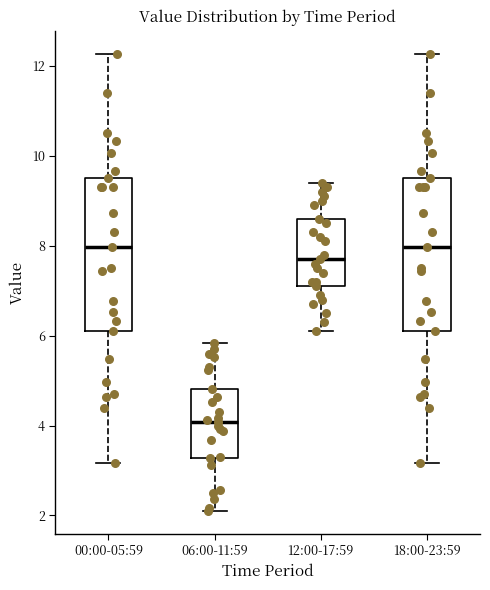

Where does the median line of the box for 06:00-11:59 sit on the y-axis? The values are not printed on the chart, so give them approximately, as read against the axis.

4.0